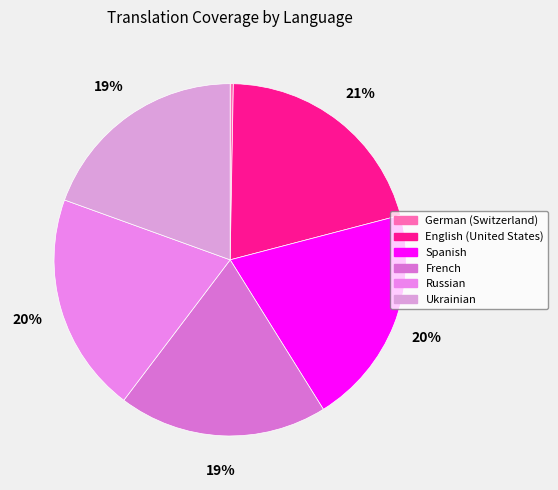

How many slices are in this pie chart?

6